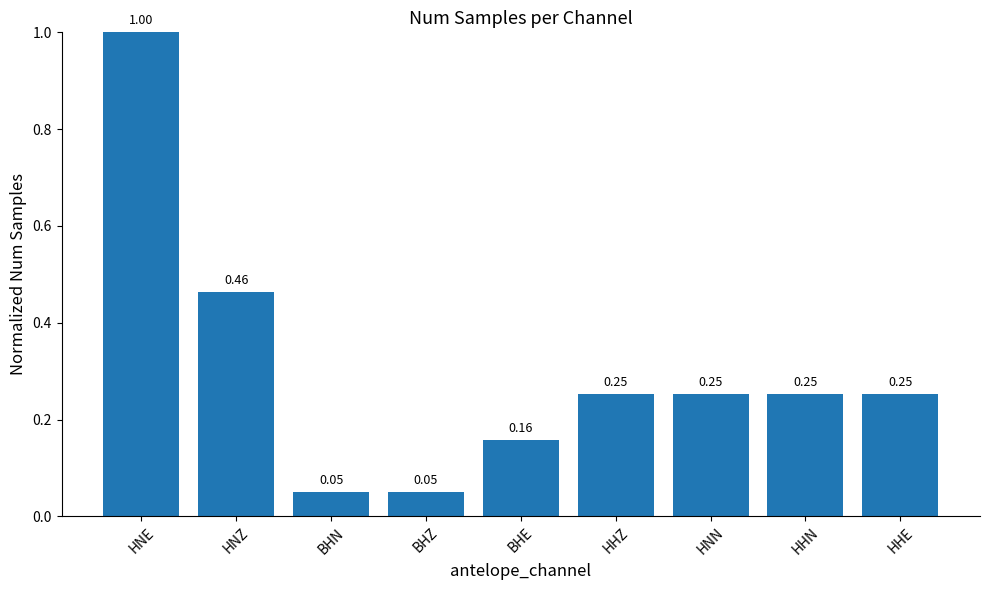

What is the maximum value shown in the chart?

1.0